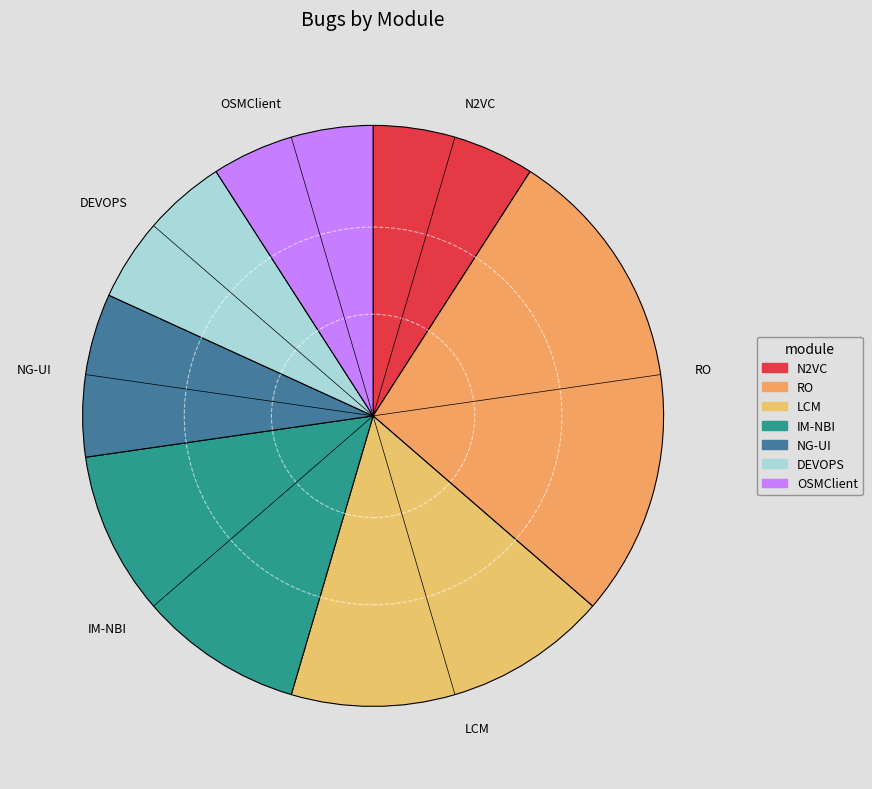

How many segments does this pie chart have?

7